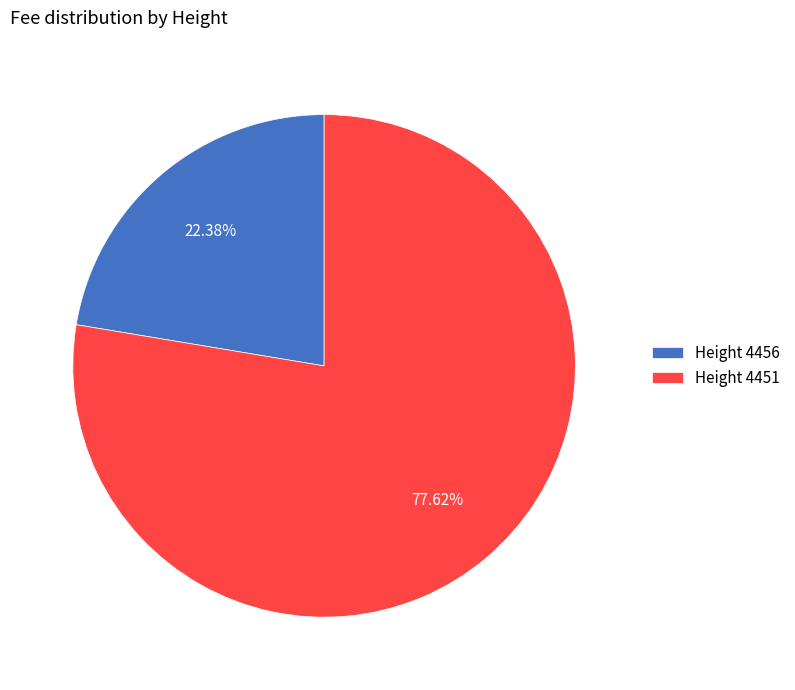

Between Height 4451 and Height 4456, which is larger?

Height 4451